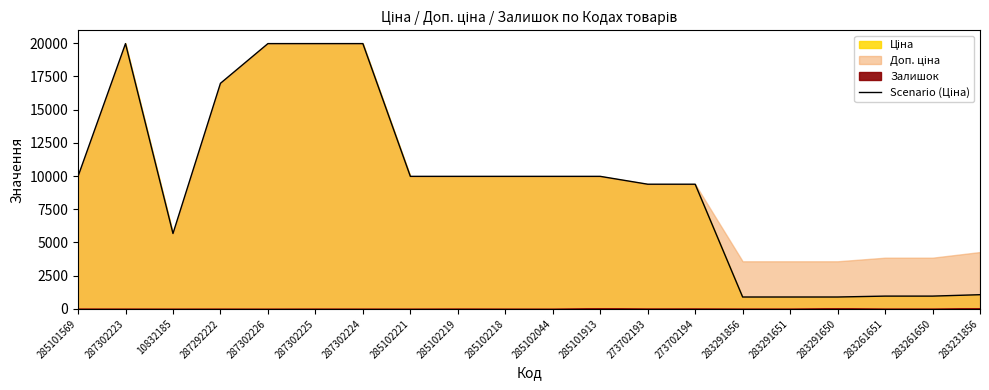

What is the change in value from 287302224 to 283231856?

-18894.4